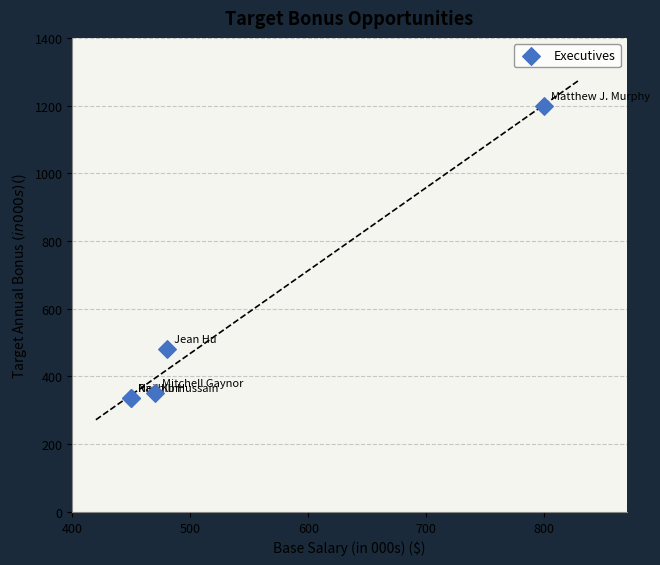

What Y value in the scatter plot is closest to 768?

480.0